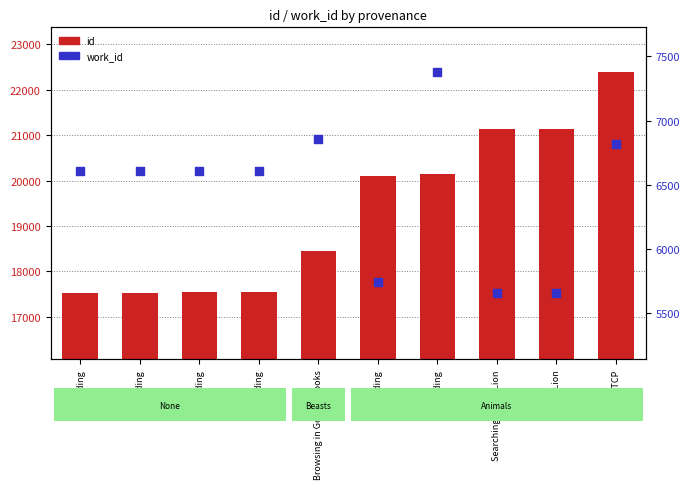

What is the total value across all series at ECCO-TCP?

29218